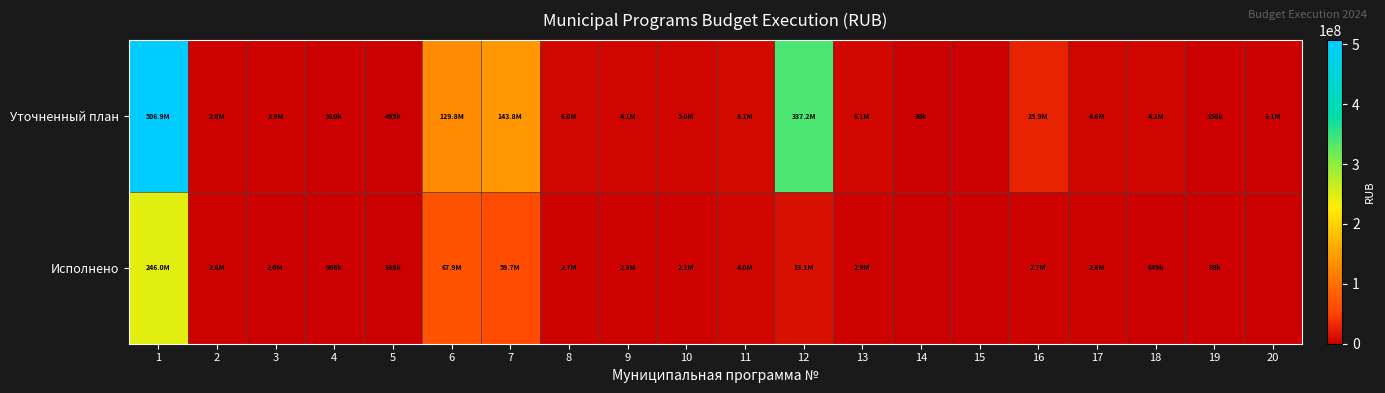

Reading left to right, extract all data points from this chart.

Уточненный план: 1=506870438.0	2=2826054.0	3=3900000.0	4=910026.2	5=495000.0	6=129826975.0	7=143799084.8	8=6043765.0	9=4143676.6	10=4960000.0	11=8100000.0	12=337199230.9	13=6148431.0	14=30000.0	15=0.0	16=25938895.2	17=4562000.0	18=4201180.0	19=150000.0	20=1051512.6
Исполнено: 1=246020090.6	2=2826054.0	3=1977778.8	4=908026.2	5=189160.8	6=67906255.7	7=59702374.4	8=2721459.8	9=2304459.8	10=2066419.4	11=4050000.0	12=13075669.1	13=2904526.0	14=0.0	15=0.0	16=2712950.5	17=2570292.7	18=648760.0	19=83498.0	20=0.0